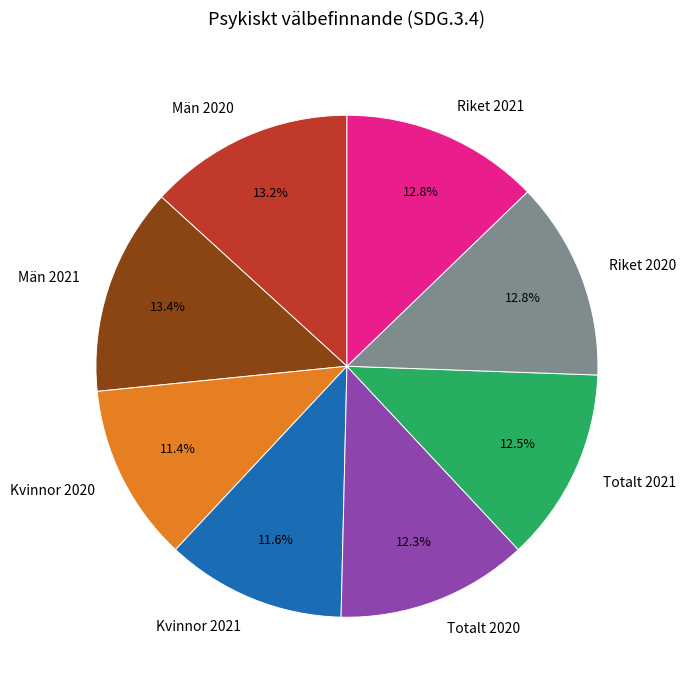

What is the ratio of the value at Män 2021 to the value at Totalt 2020?

1.1